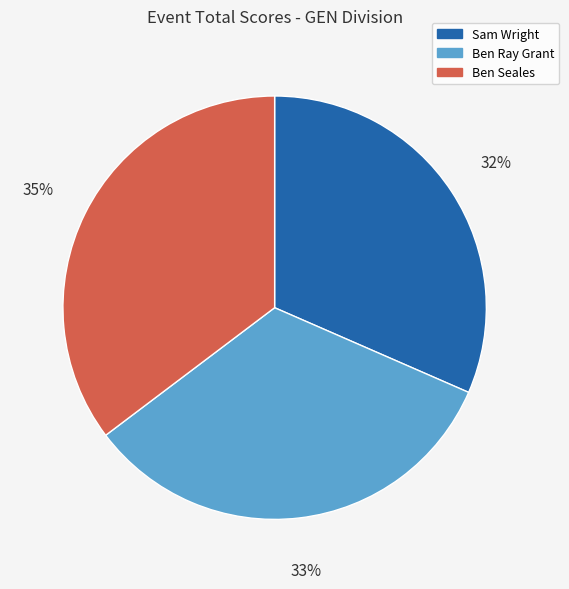

How many slices are in this pie chart?

3